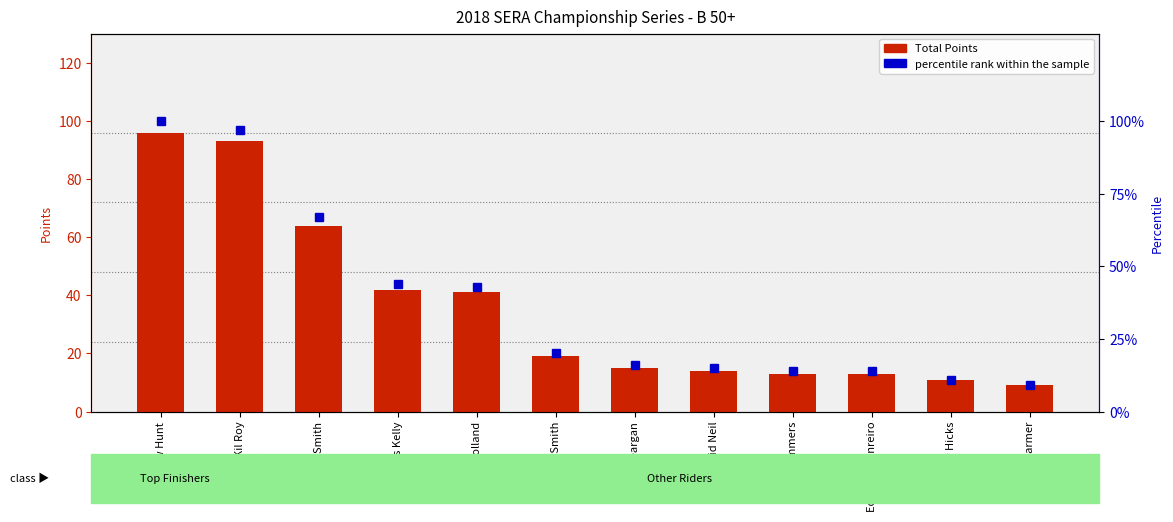

Between Mark Wemmers and Kent Farmer, which is larger?

Mark Wemmers